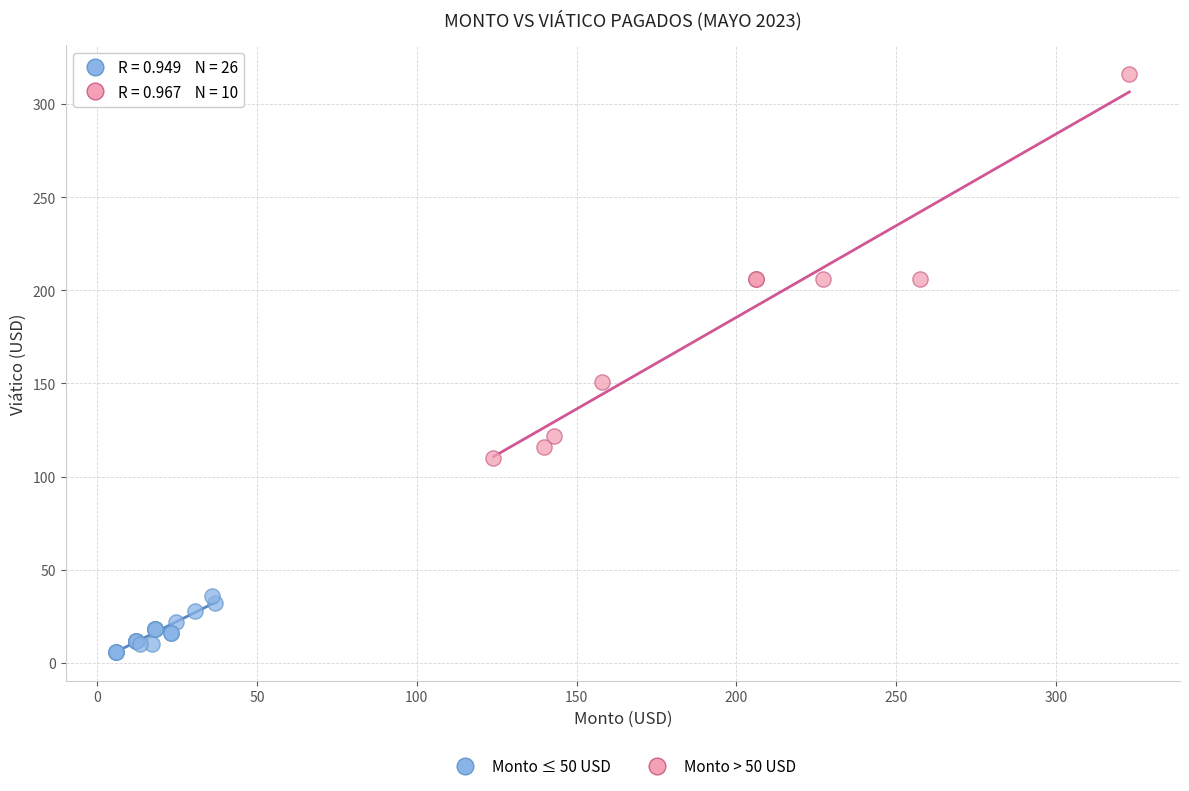

What are all the series names shown in the legend?

Monto ≤ 50 USD, Monto > 50 USD